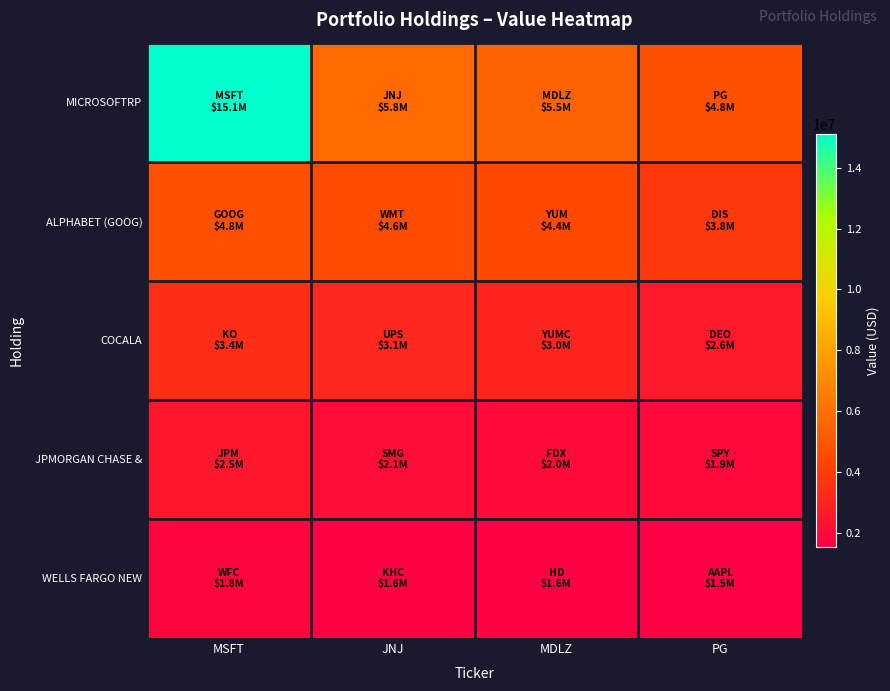

What is the difference between the highest and lowest values at JNJ?

4194000